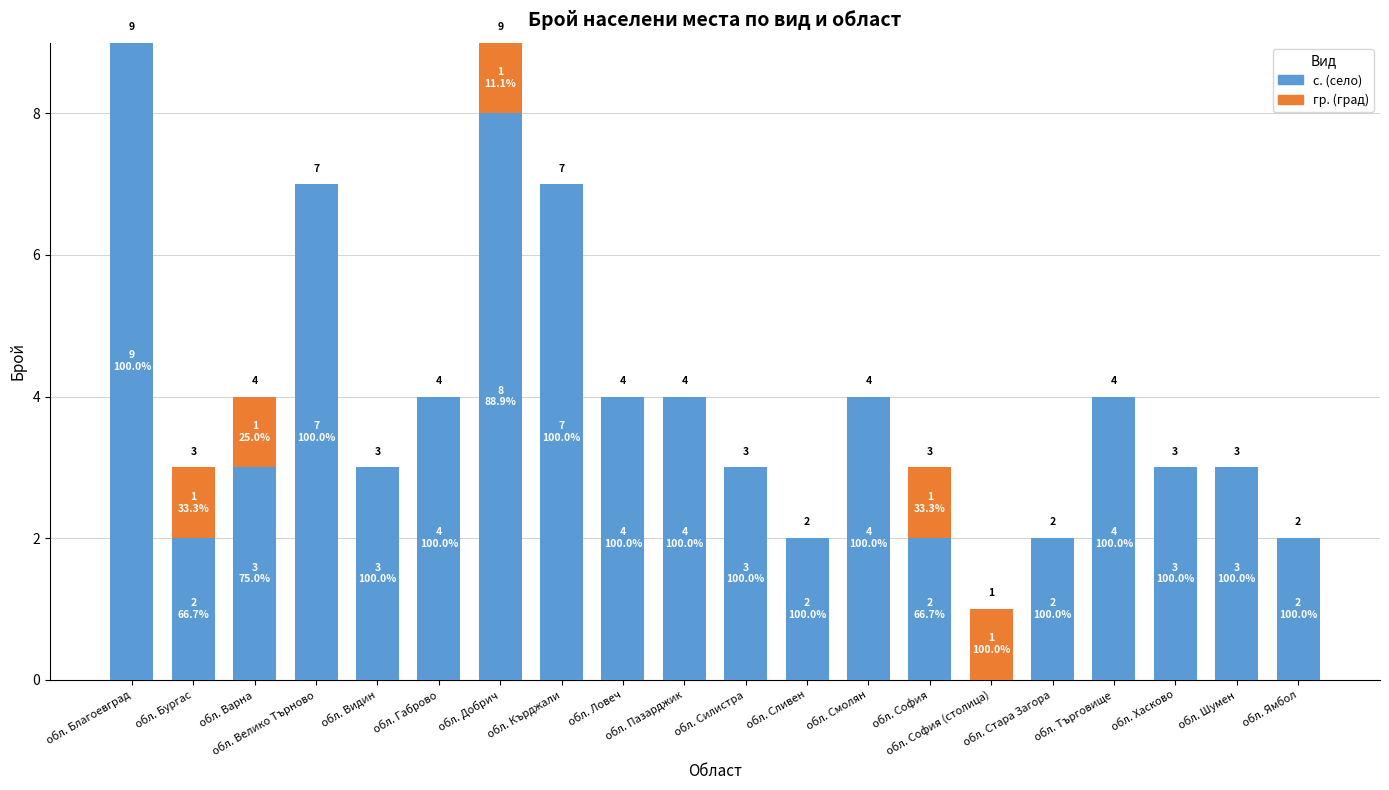

Between обл. Габрово and обл. Бургас, which is larger?

обл. Габрово